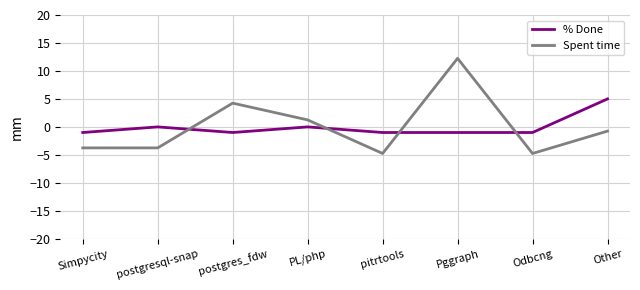

Which series changed the most between Pggraph and Odbcng?

Spent time